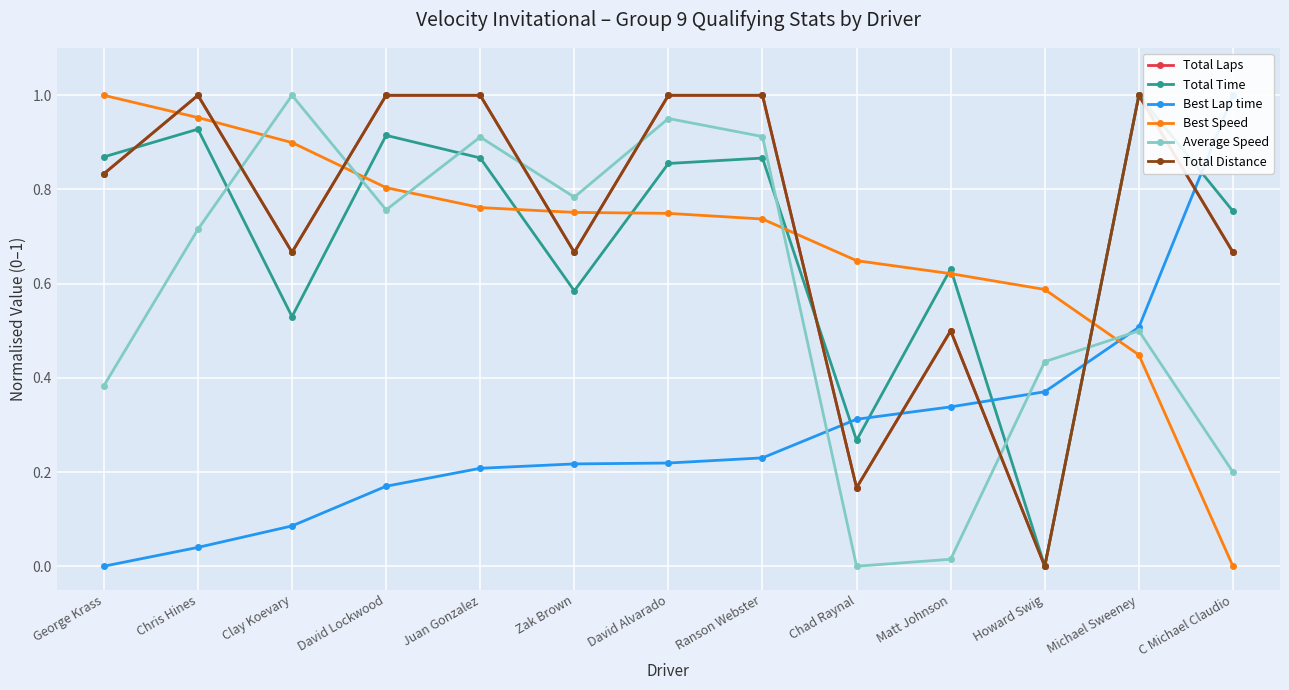

Reading right to left, list all the values displayed in this chart.

Total Laps: C Michael Claudio=0.7	Michael Sweeney=1.0	Howard Swig=0.0	Matt Johnson=0.5	Chad Raynal=0.2	Ranson Webster=1.0	David Alvarado=1.0	Zak Brown=0.7	Juan Gonzalez=1.0	David Lockwood=1.0	Clay Koevary=0.7	Chris Hines=1.0	George Krass=0.8
Total Time: C Michael Claudio=0.8	Michael Sweeney=1.0	Howard Swig=0.0	Matt Johnson=0.6	Chad Raynal=0.3	Ranson Webster=0.9	David Alvarado=0.9	Zak Brown=0.6	Juan Gonzalez=0.9	David Lockwood=0.9	Clay Koevary=0.5	Chris Hines=0.9	George Krass=0.9
Best Lap time: C Michael Claudio=1.0	Michael Sweeney=0.5	Howard Swig=0.4	Matt Johnson=0.3	Chad Raynal=0.3	Ranson Webster=0.2	David Alvarado=0.2	Zak Brown=0.2	Juan Gonzalez=0.2	David Lockwood=0.2	Clay Koevary=0.1	Chris Hines=0.0	George Krass=0.0
Best Speed: C Michael Claudio=0.0	Michael Sweeney=0.4	Howard Swig=0.6	Matt Johnson=0.6	Chad Raynal=0.6	Ranson Webster=0.7	David Alvarado=0.7	Zak Brown=0.8	Juan Gonzalez=0.8	David Lockwood=0.8	Clay Koevary=0.9	Chris Hines=1.0	George Krass=1.0
Average Speed: C Michael Claudio=0.2	Michael Sweeney=0.5	Howard Swig=0.4	Matt Johnson=0.0	Chad Raynal=0.0	Ranson Webster=0.9	David Alvarado=1.0	Zak Brown=0.8	Juan Gonzalez=0.9	David Lockwood=0.8	Clay Koevary=1.0	Chris Hines=0.7	George Krass=0.4
Total Distance: C Michael Claudio=0.7	Michael Sweeney=1.0	Howard Swig=0.0	Matt Johnson=0.5	Chad Raynal=0.2	Ranson Webster=1.0	David Alvarado=1.0	Zak Brown=0.7	Juan Gonzalez=1.0	David Lockwood=1.0	Clay Koevary=0.7	Chris Hines=1.0	George Krass=0.8